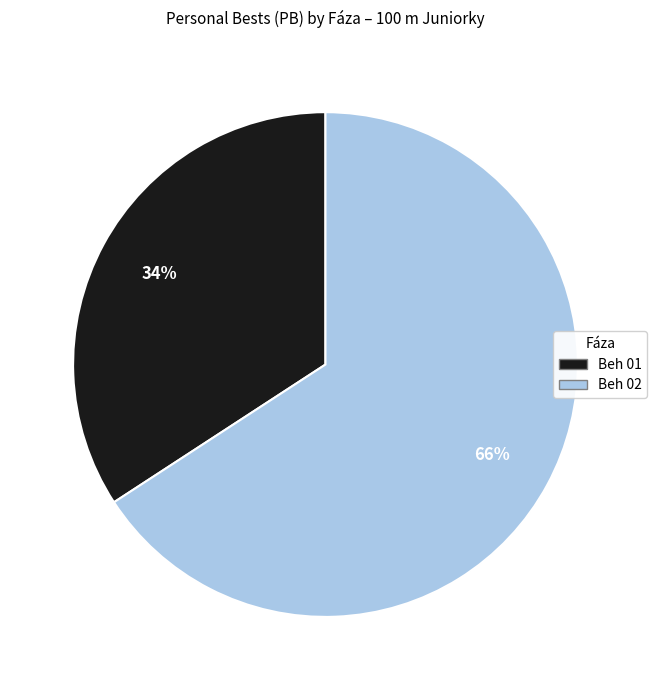

How many segments does this pie chart have?

2